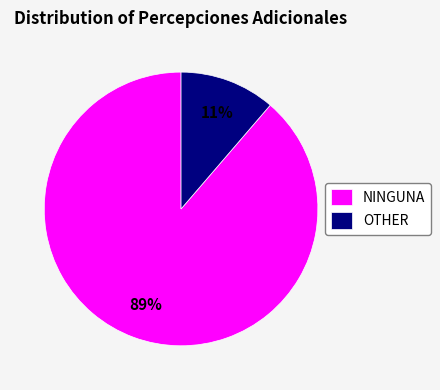

To the nearest percent, what percentage of the pie is OTHER?

11%